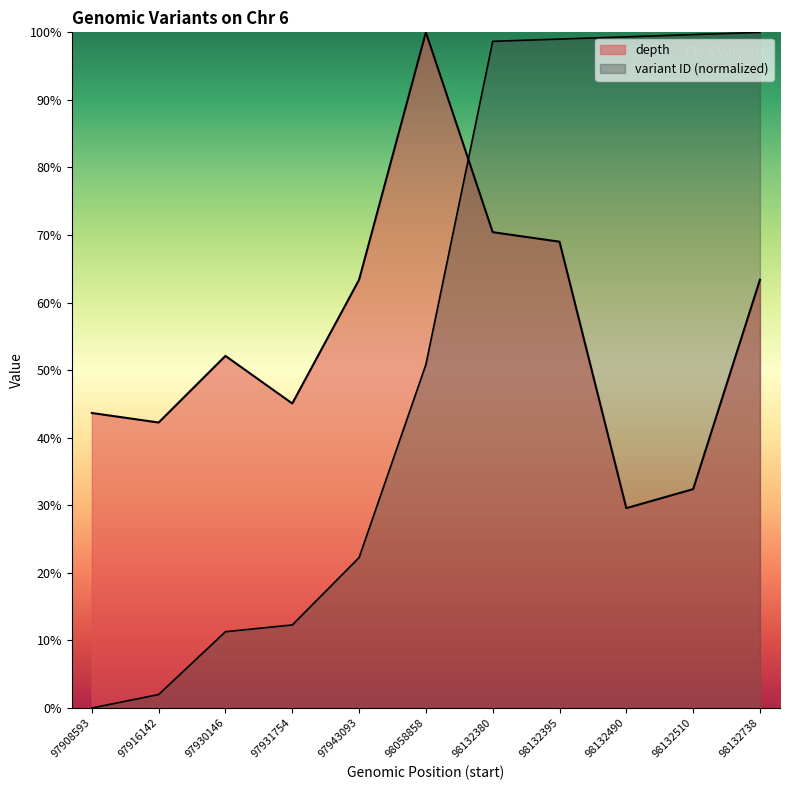

Which has a higher value, 98132395 or 97908593?

98132395